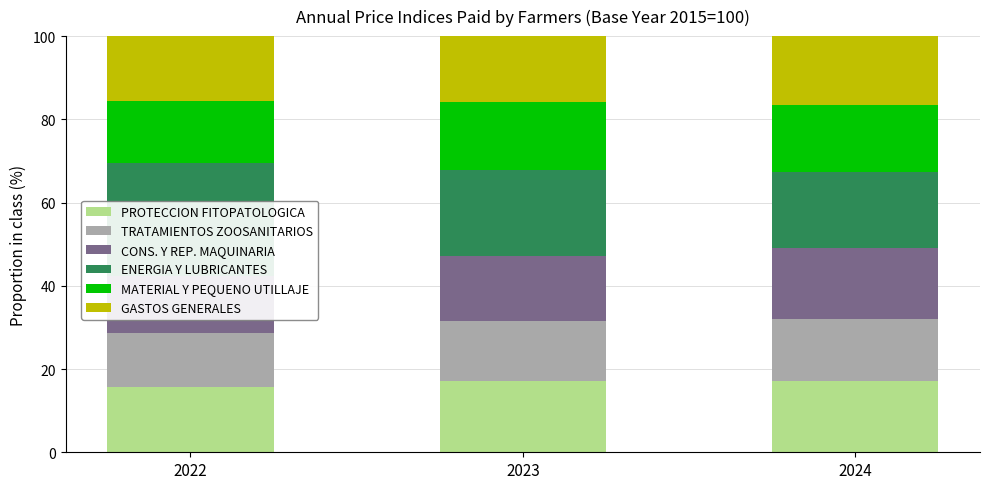

What is the sum of all ENERGIA Y LUBRICANTES values?

66.3